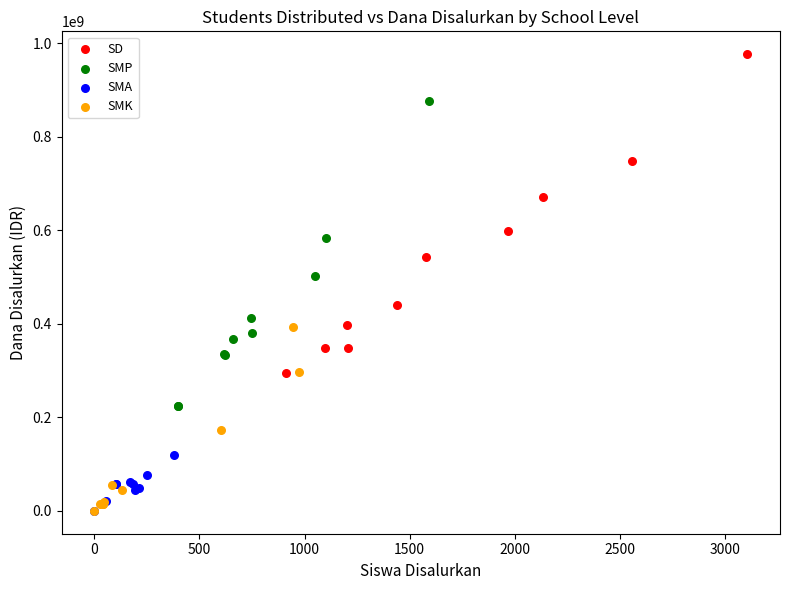

Which series reaches the maximum Y coordinate?

SD